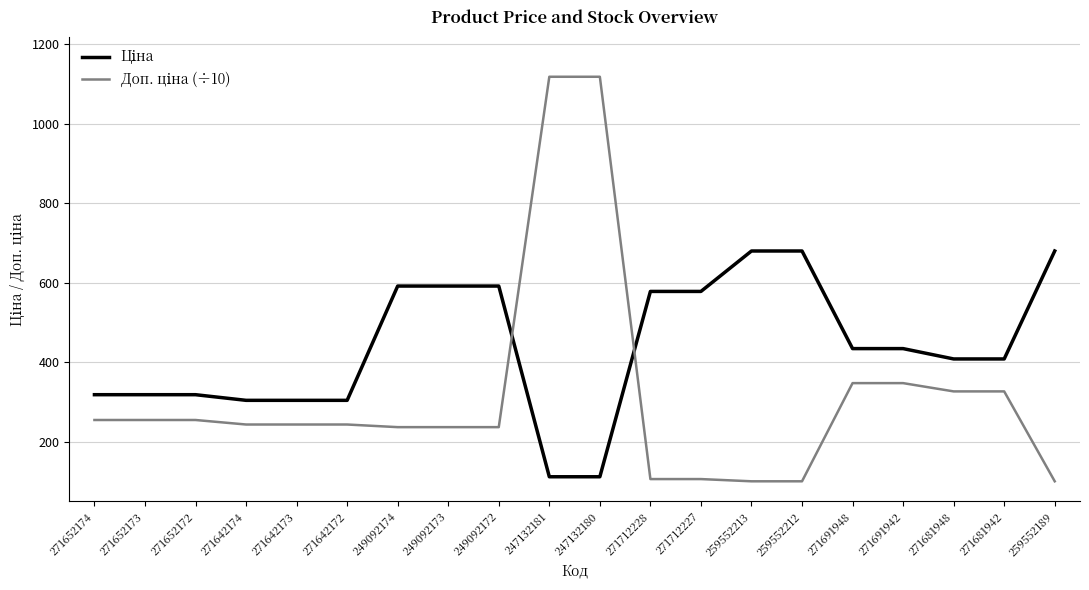

What is the spread (max minus min) of values at 249092172?

355.0